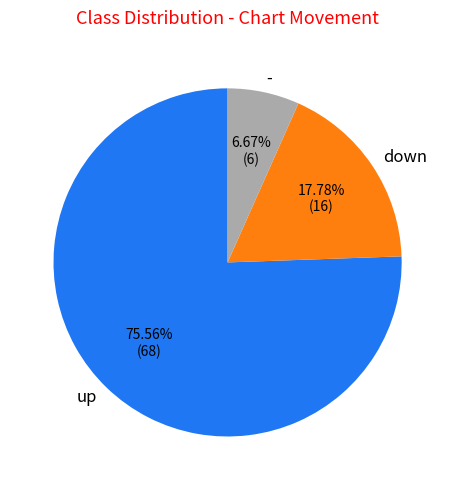

True or false: - accounts for 7% of the total.

True